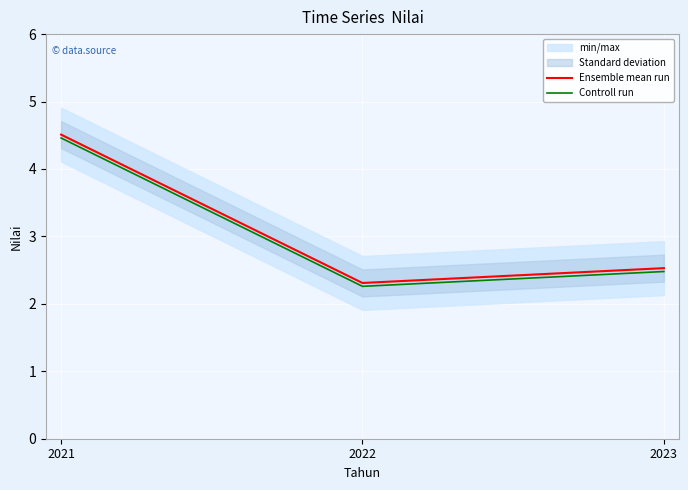

Is it true that Ensemble mean run equals 3.6 at 2023?

False